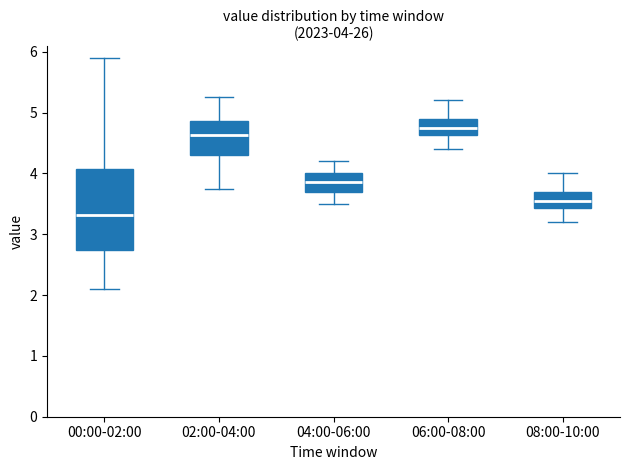

Which box has the highest median line?

06:00-08:00